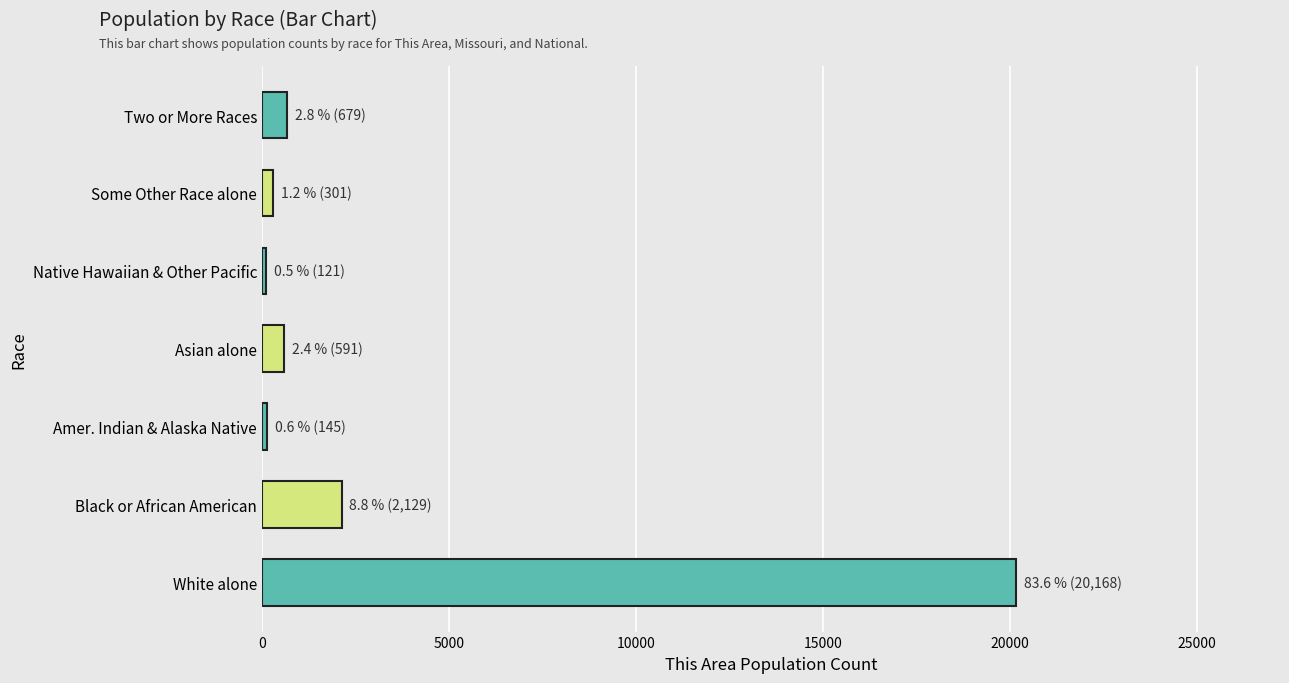

Where is the data nearest to the value 10144?

Black or African American